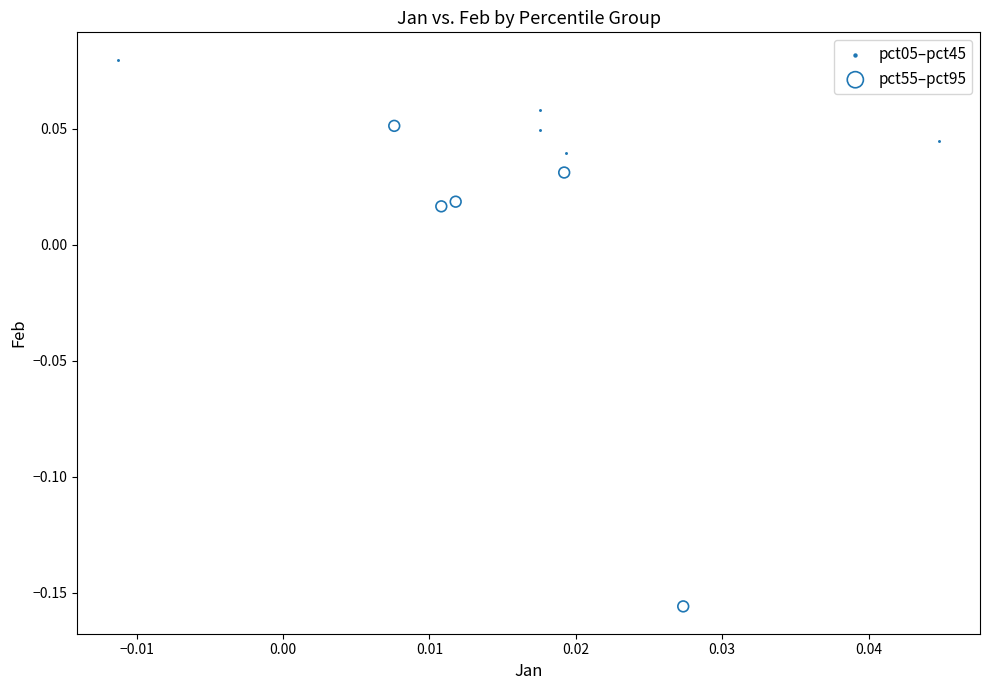

Which series has the widest spread of Y values?

pct55–pct95